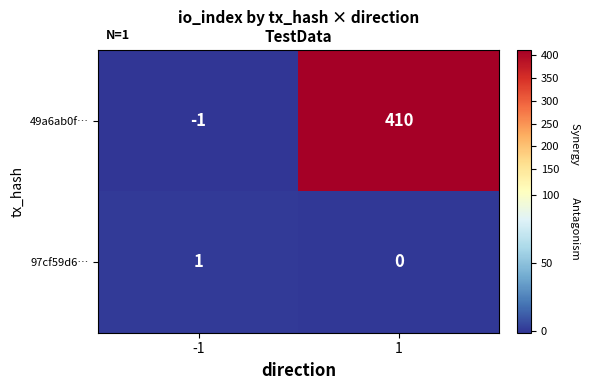

Reading left to right, extract all data points from this chart.

49a6ab0f…: -1	410
97cf59d6…: 1	0